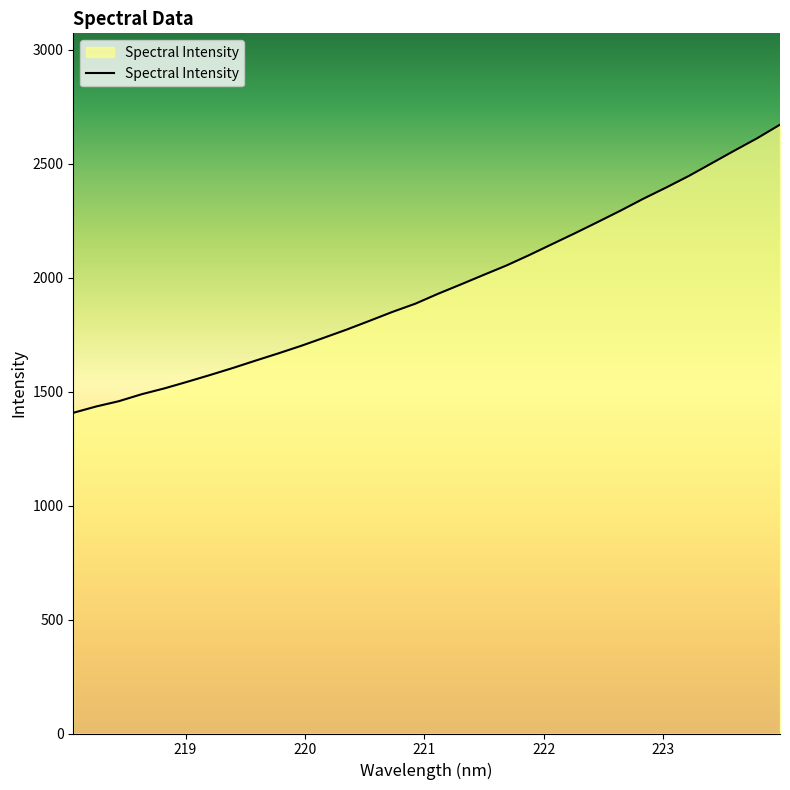

What is the greatest value displayed?

2671.3